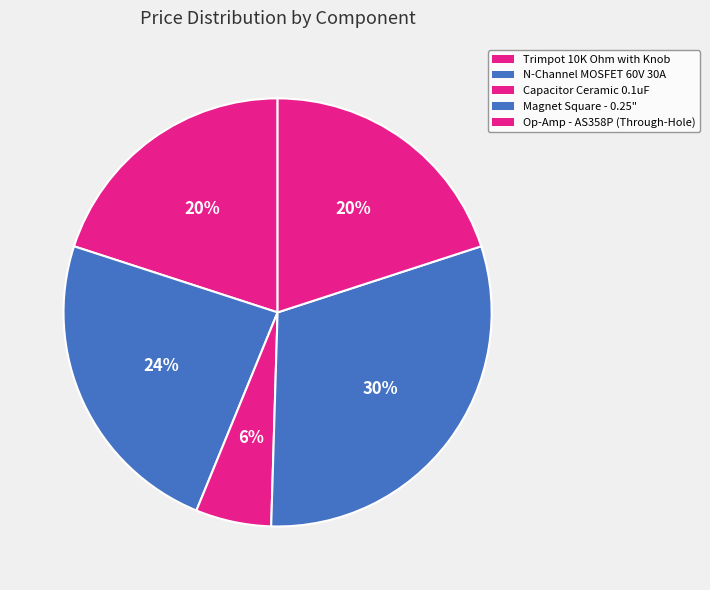

How many segments does this pie chart have?

5